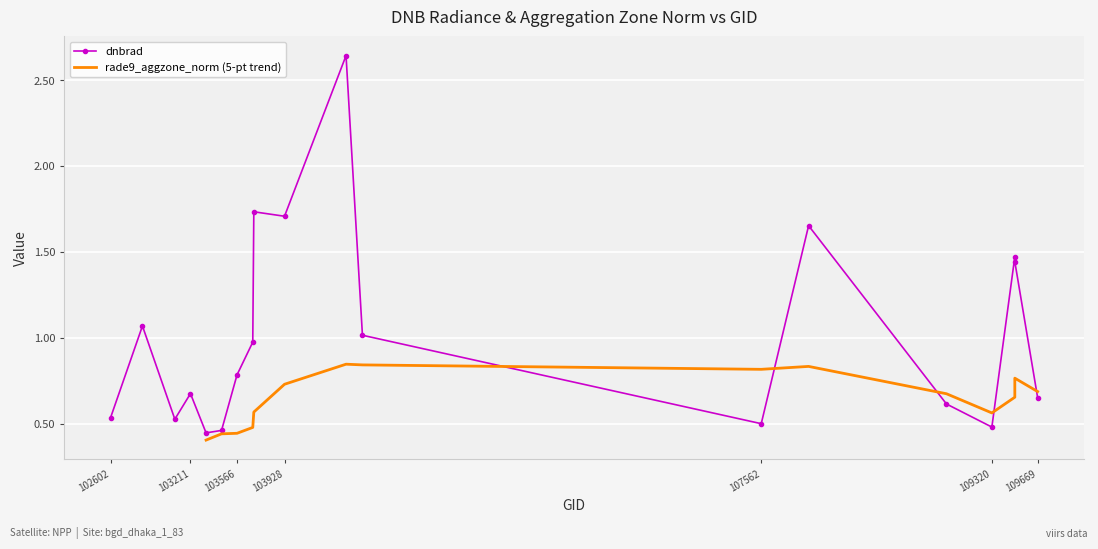

How many points are lower than both their immediate neighbors (excluding endpoints)?

5